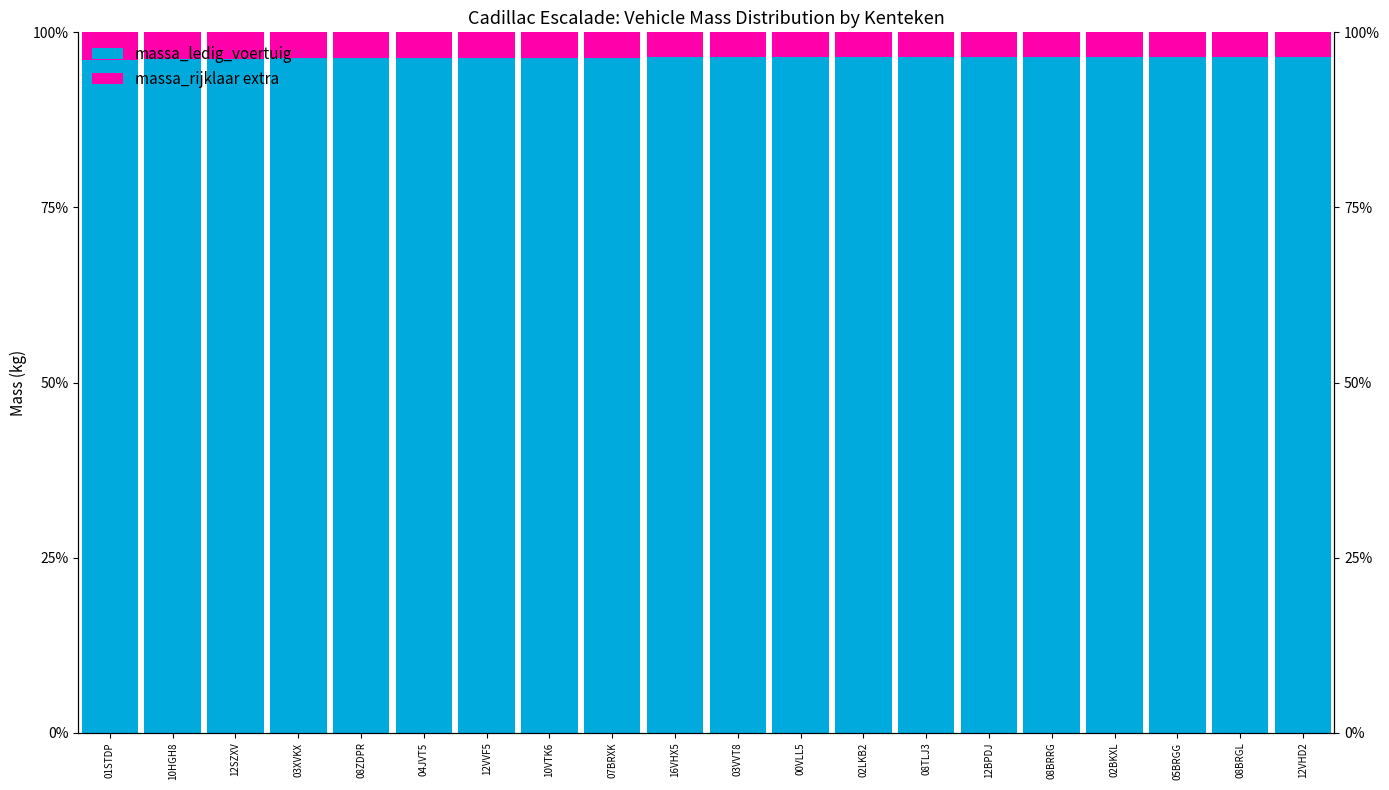

What is the maximum value shown in the chart?

96.5